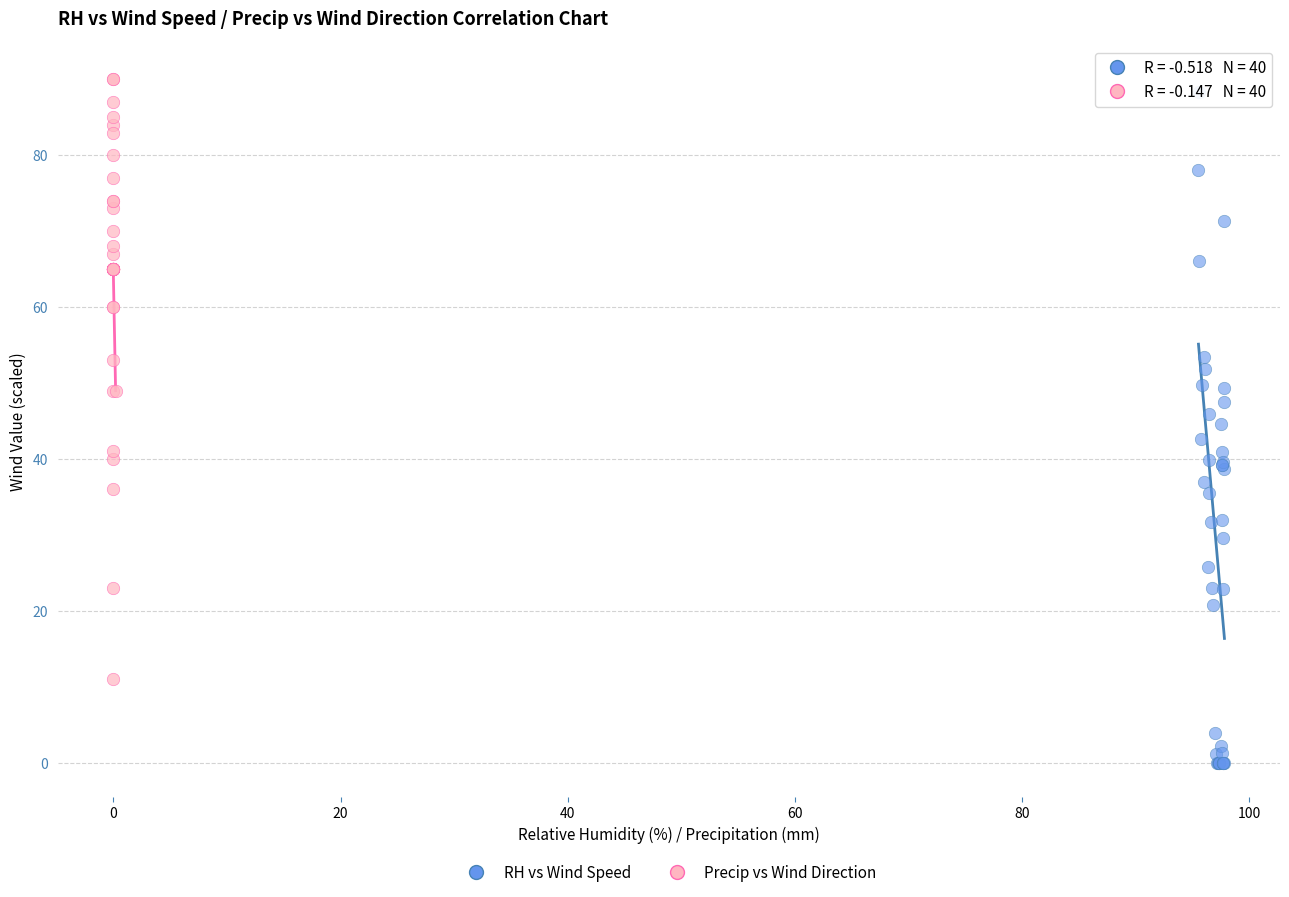

What are all the series names shown in the legend?

RH vs Wind Speed, Precip vs Wind Direction